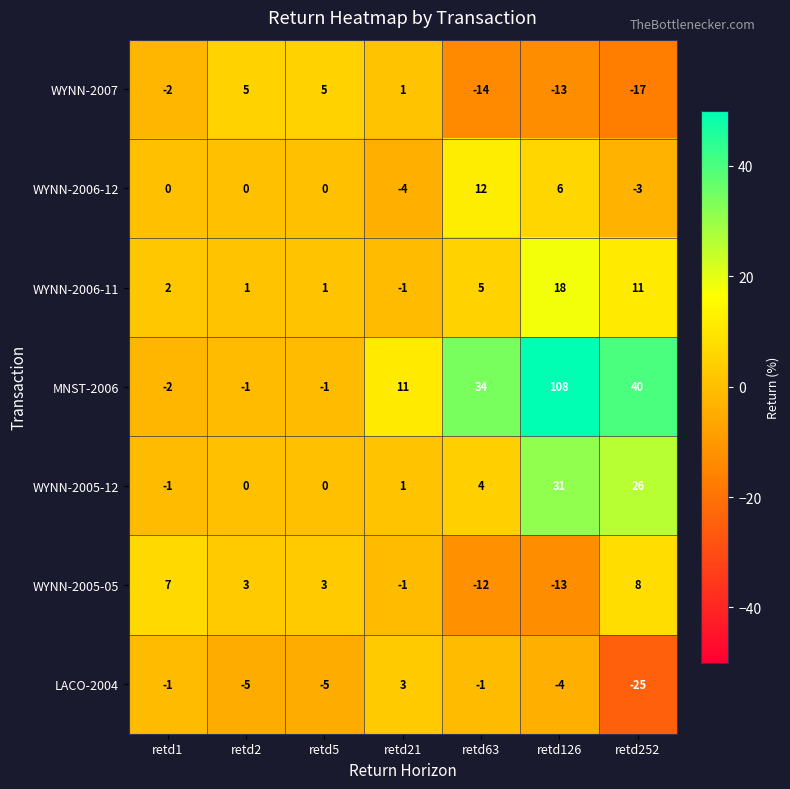

What is the sum of the WYNN-2006-11 values at retd63 and retd21?

4